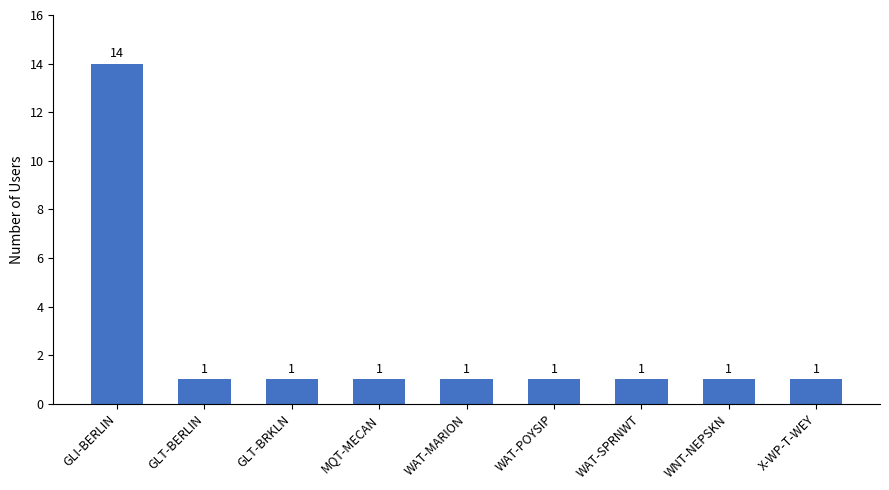

What is the minimum value shown in the chart?

1